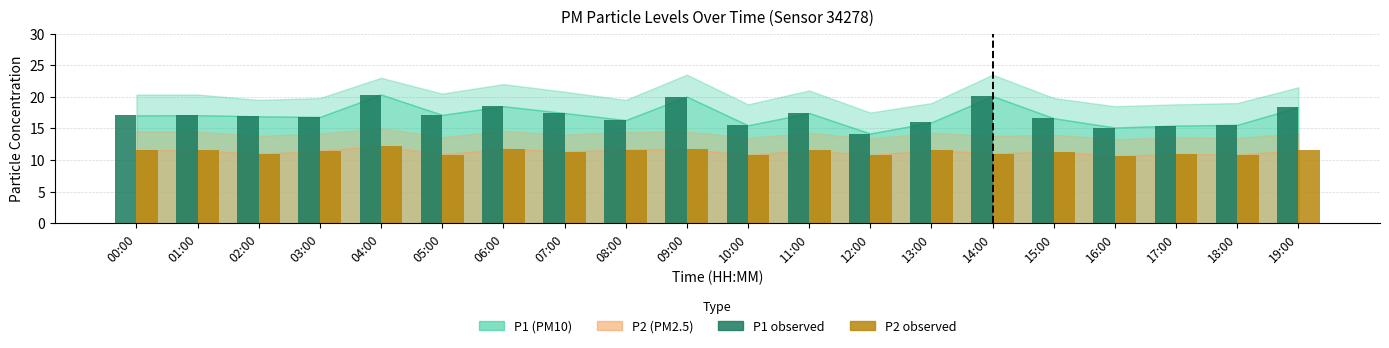

What is the highest value of the P2 observed series?

12.2